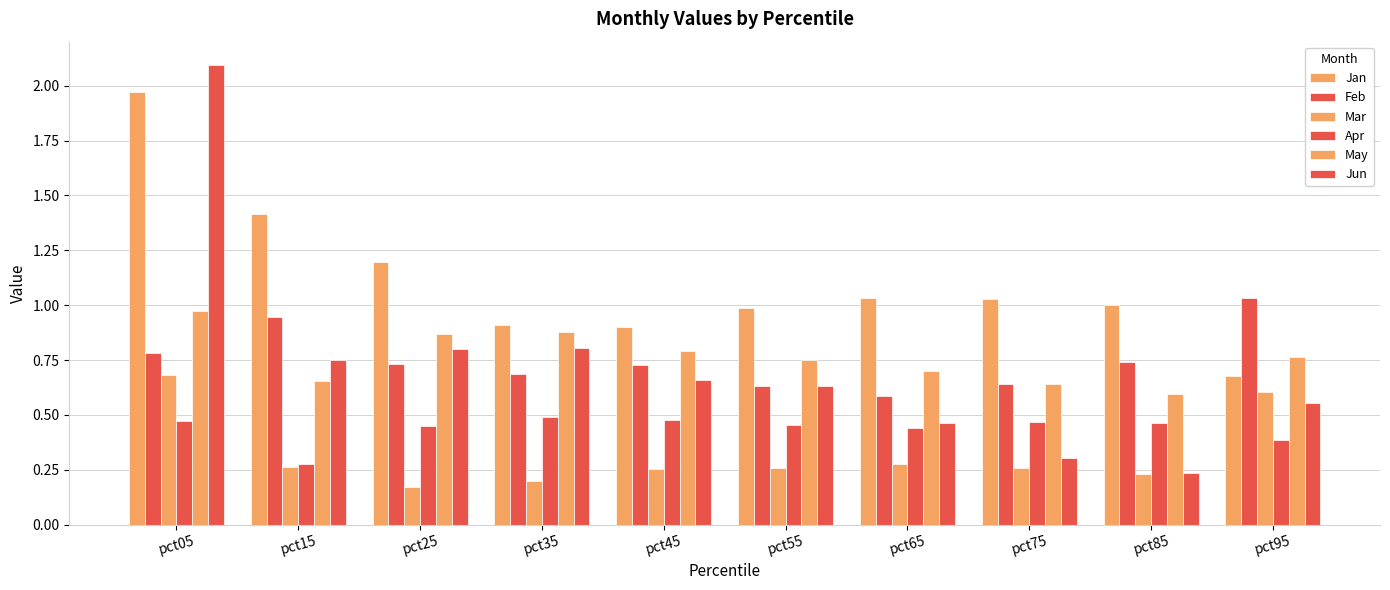

What is the difference between the Apr values at pct95 and pct15?

0.1